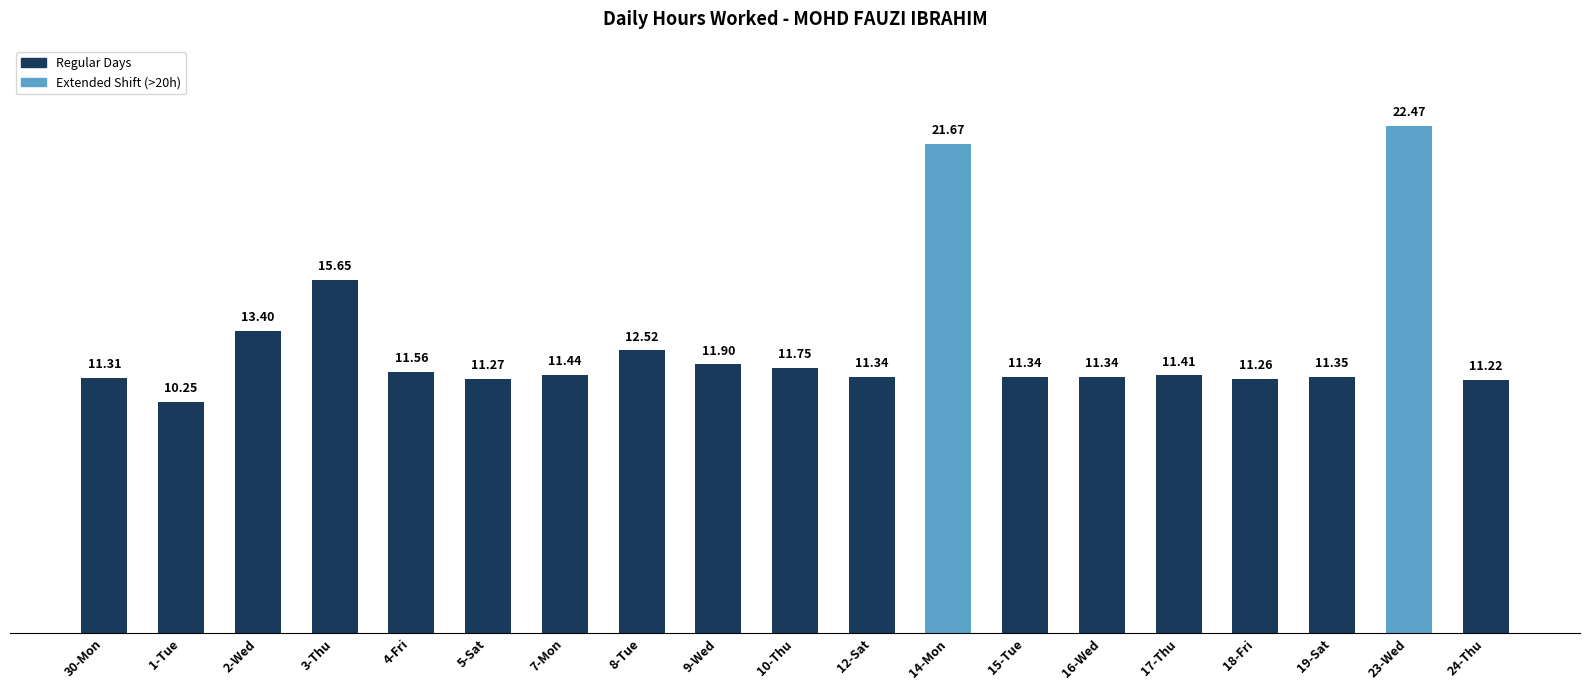

Between 8-Tue and 5-Sat, which is larger?

8-Tue